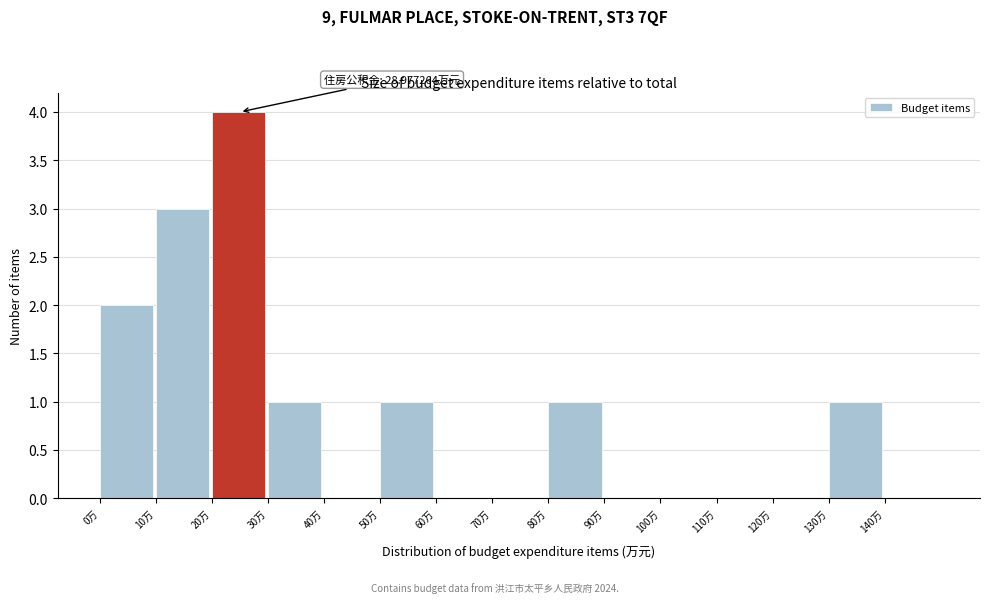

Which range on the x-axis has the tallest bar?

20 to 30